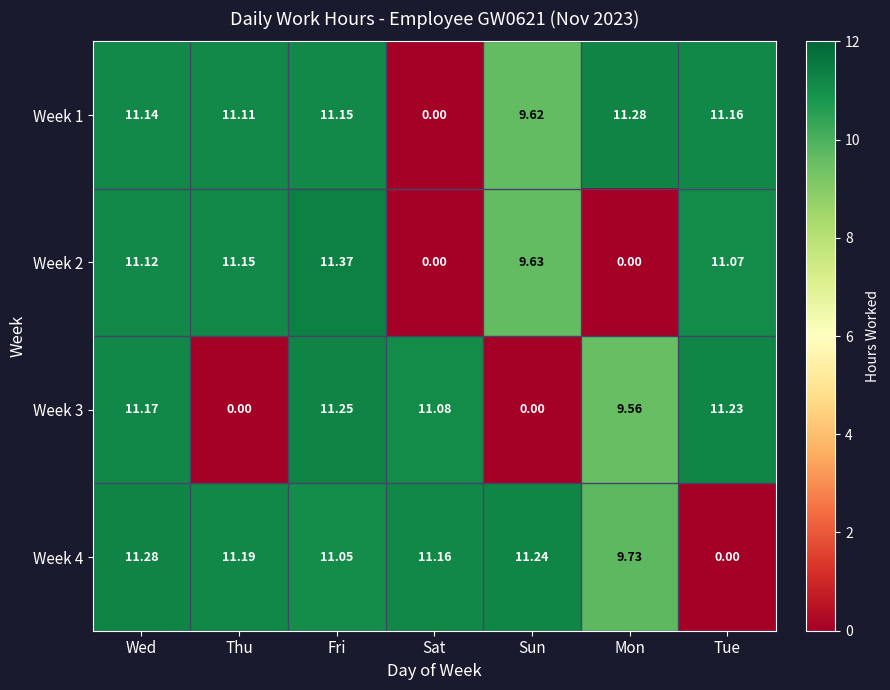

Which series has the largest total across all categories?

Week 4